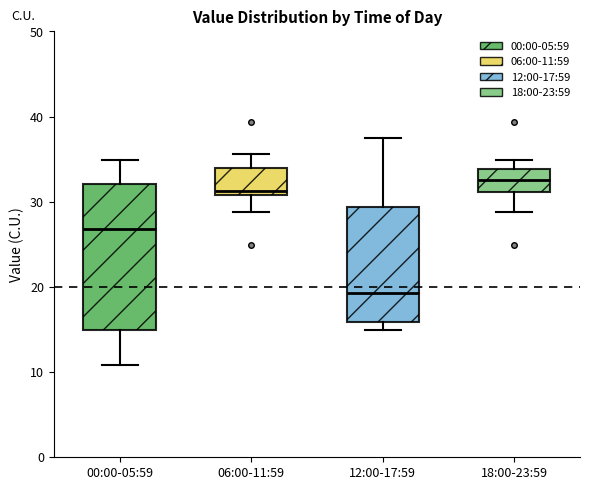

Which box's median line is the highest?

18:00-23:59